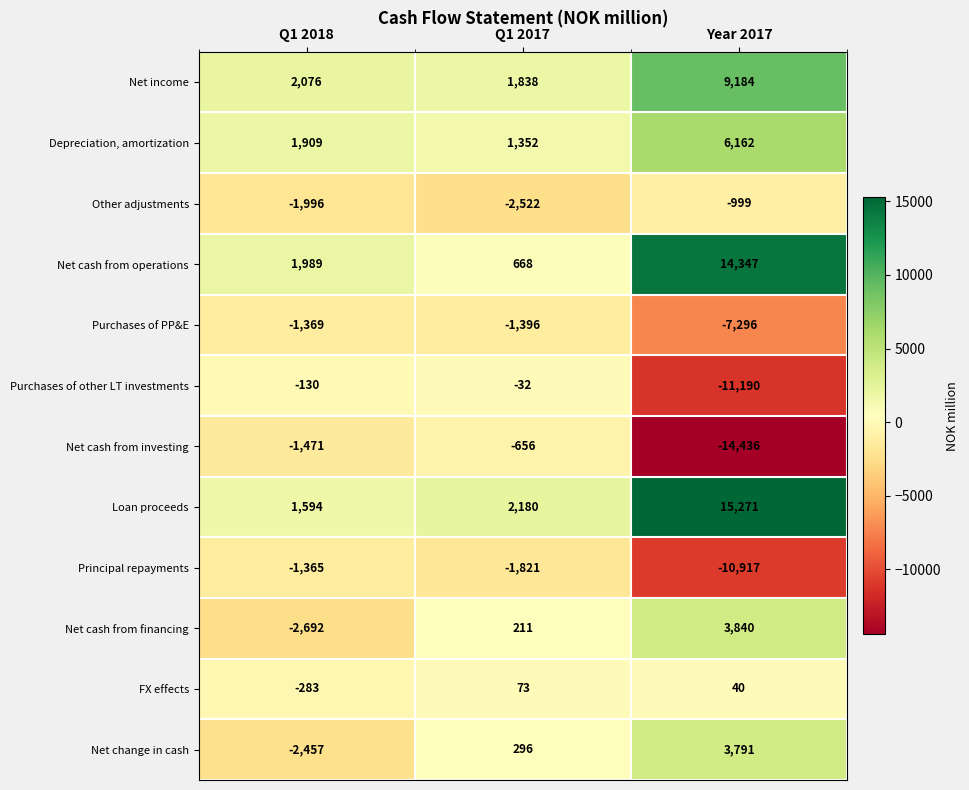

Read the Principal repayments value at Year 2017, to the nearest 100.

-10900